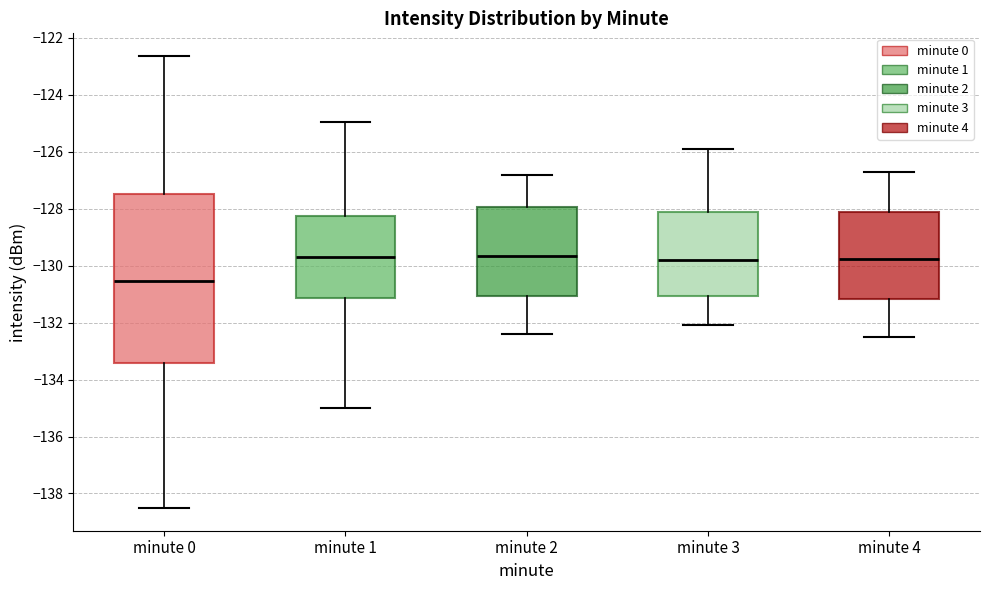

Where is the upper edge of the box for minute 3 on the y-axis? The values are not printed on the chart, so give them approximately, as read against the axis.

-128.2